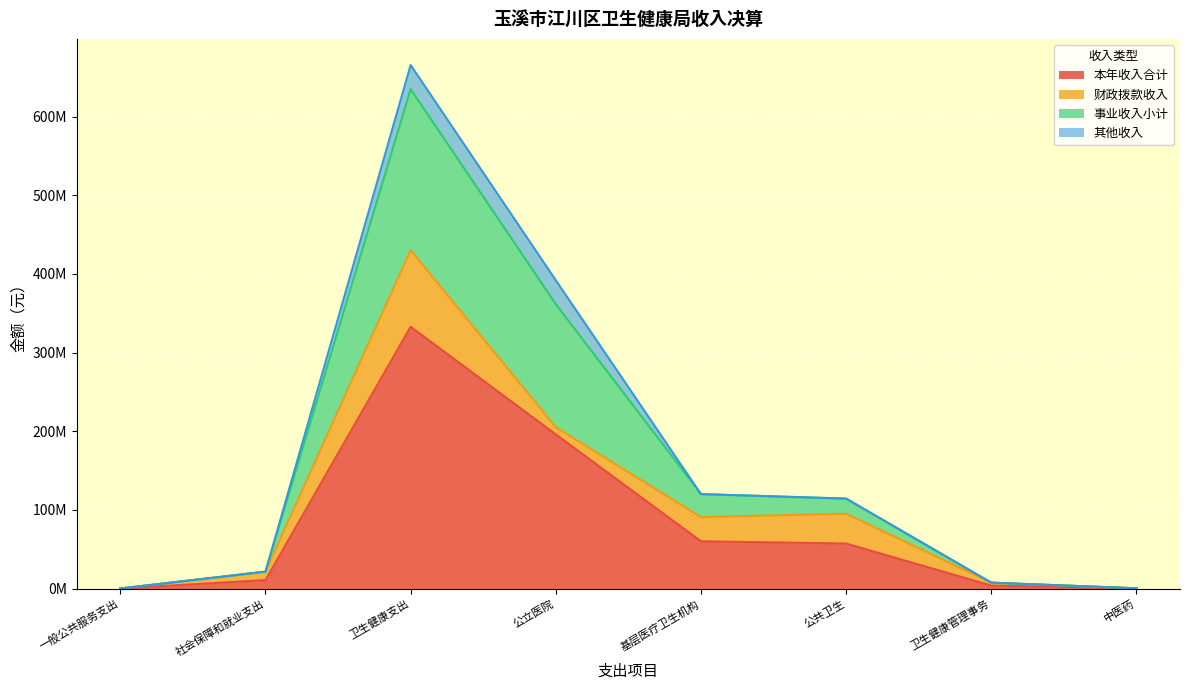

What are all the series names shown in the legend?

本年收入合计, 财政拨款收入, 事业收入小计, 其他收入